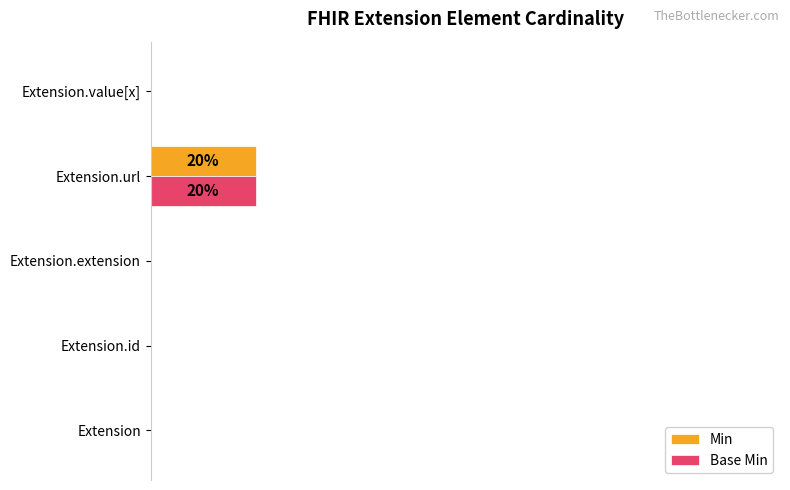

What are all the series names shown in the legend?

Min, Base Min